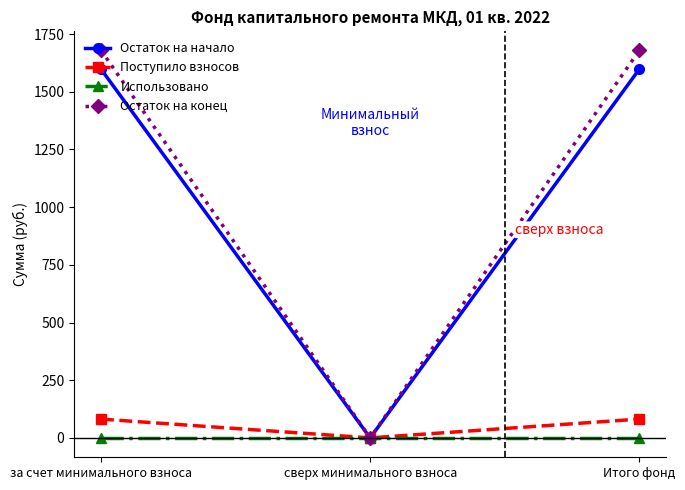

How many lines are shown in the chart?

4